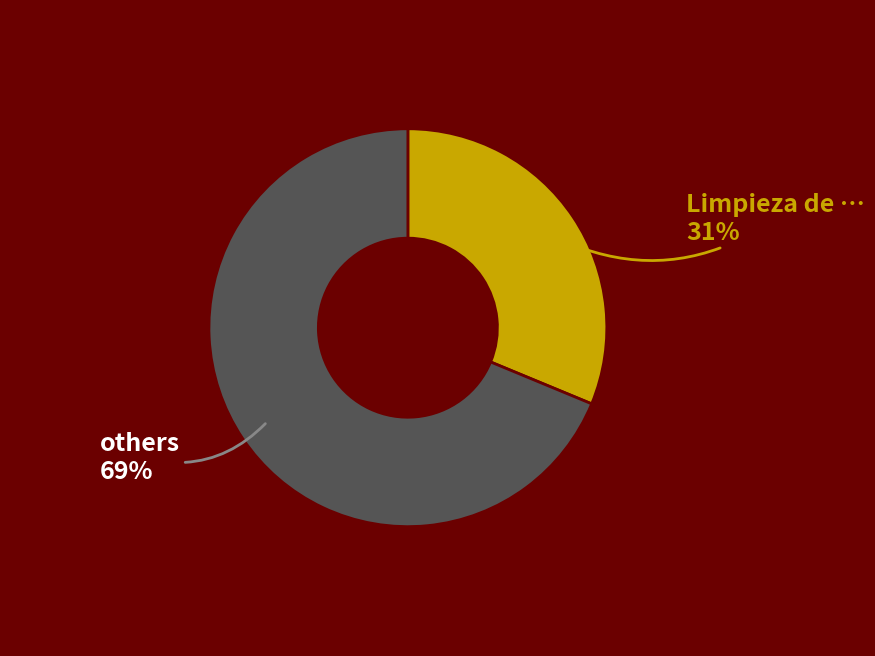

Count the number of slices in the pie.

2